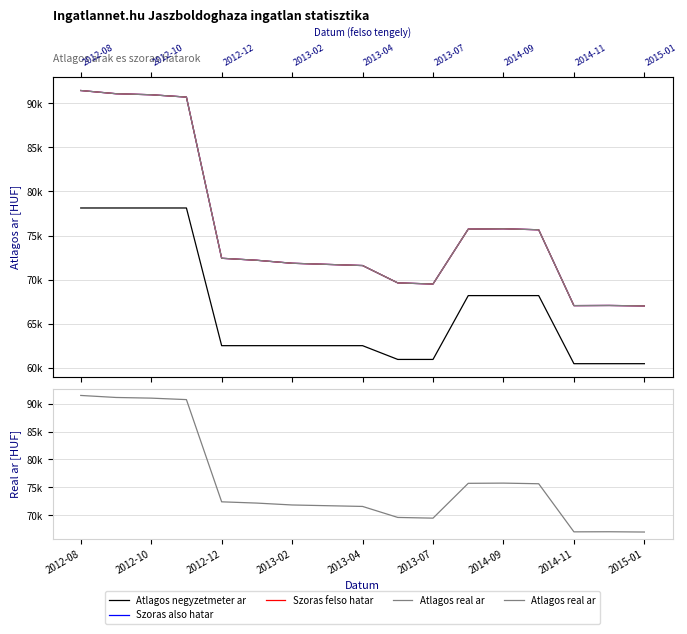

At which label does Szoras felso hatar reach its peak?

2012-08